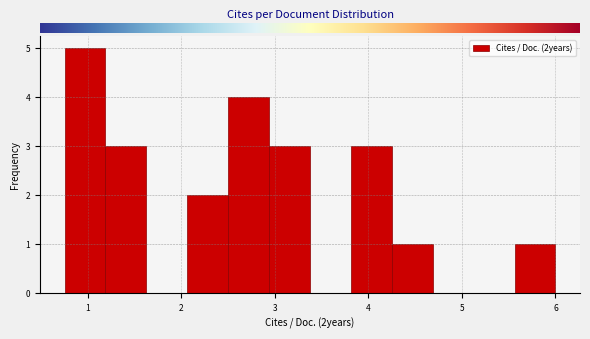

Which range on the x-axis has the tallest bar?

0.8 to 1.2